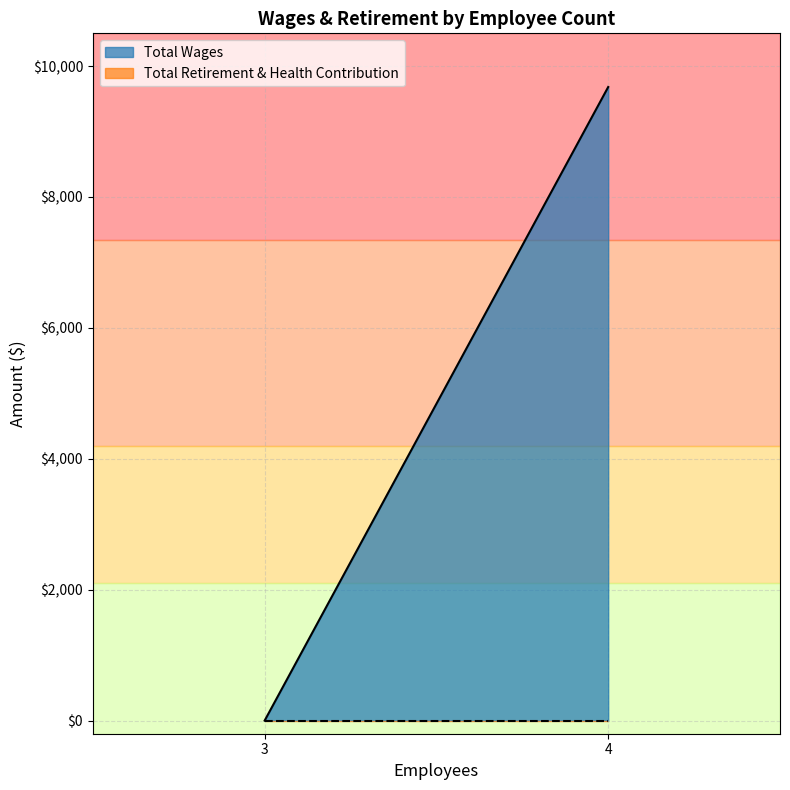

True or false: Total Wages and Total Retirement & Health Contribution cross at least once.

False